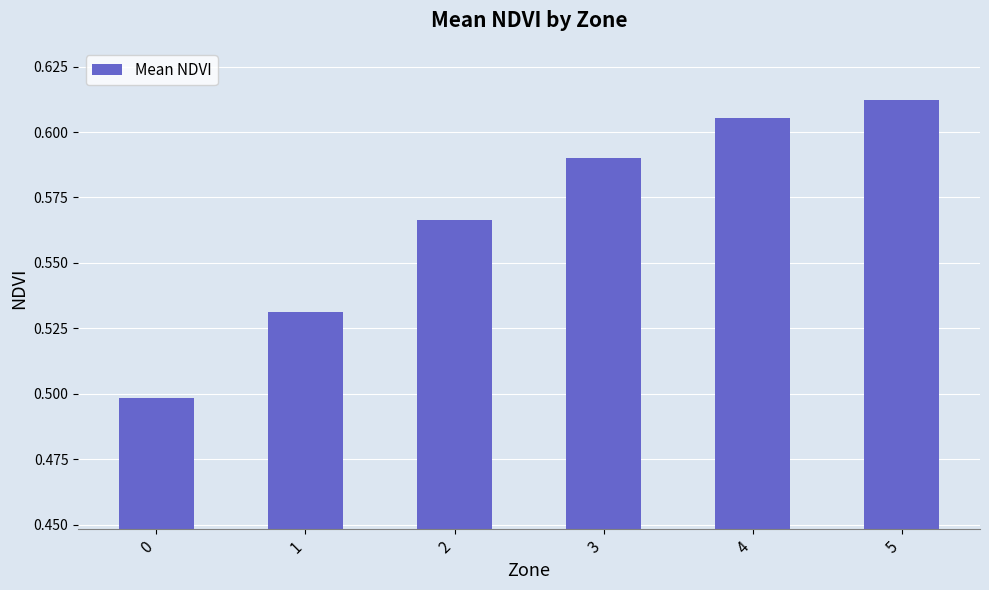

How many values are between 0 and 1?

6